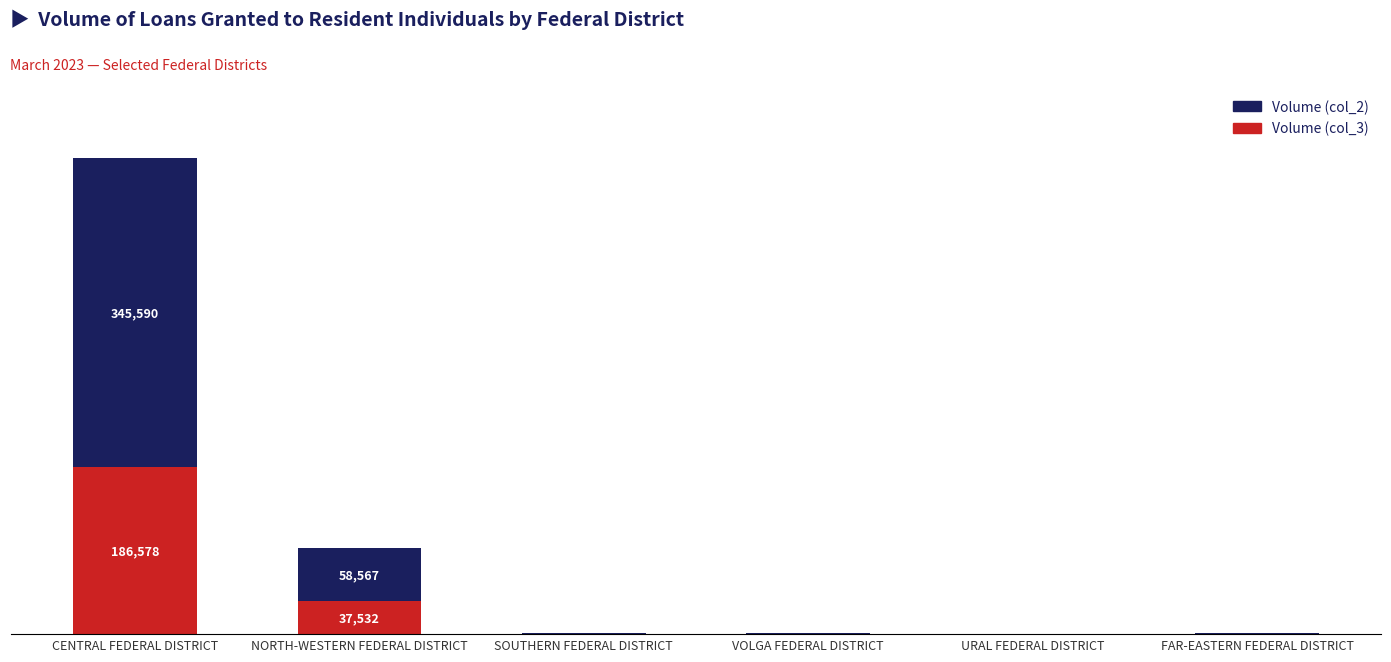

Are the bars grouped side by side (vs. stacked)?

No